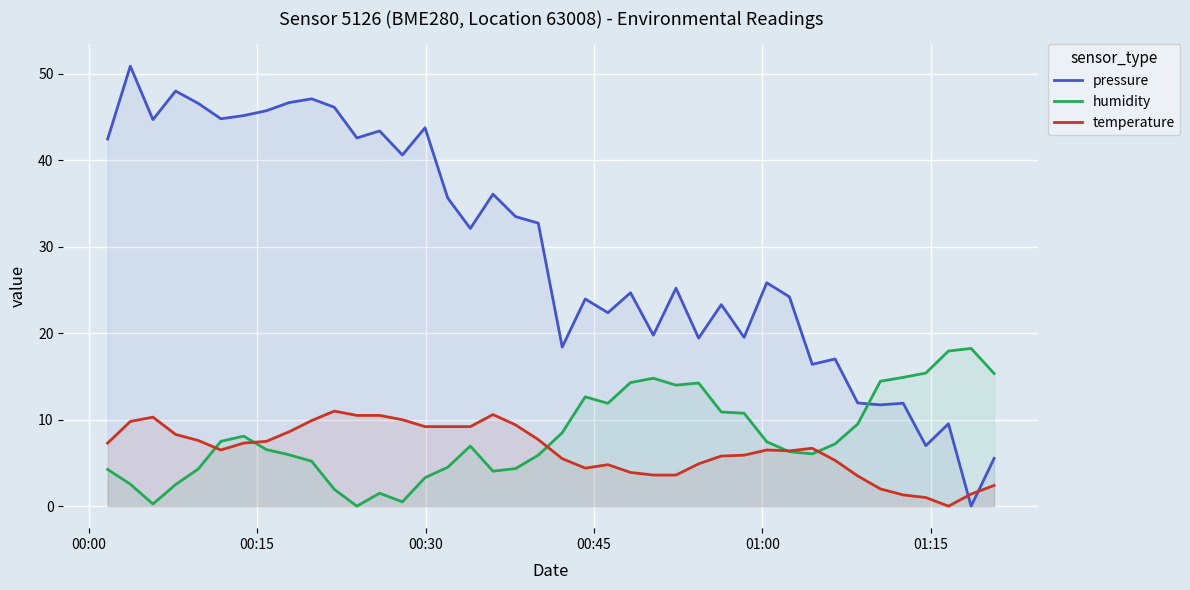

What is the maximum value shown in the chart?

50.9